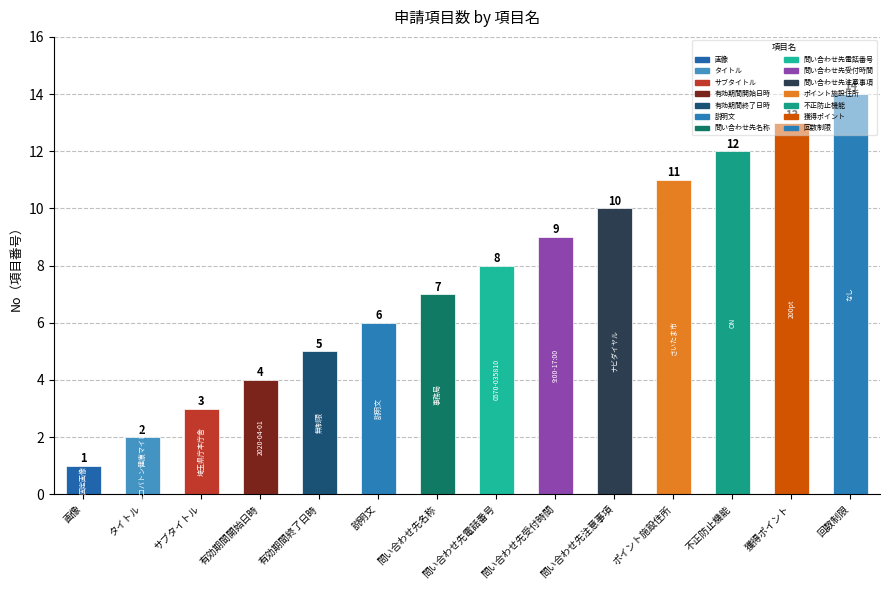

List the labels in order of value, largest first.

回数制限, 獲得ポイント, 不正防止機能, ポイント施設住所, 問い合わせ先注意事項, 問い合わせ先受付時間, 問い合わせ先電話番号, 問い合わせ先名称, 説明文, 有効期間終了日時, 有効期間開始日時, サブタイトル, タイトル, 画像